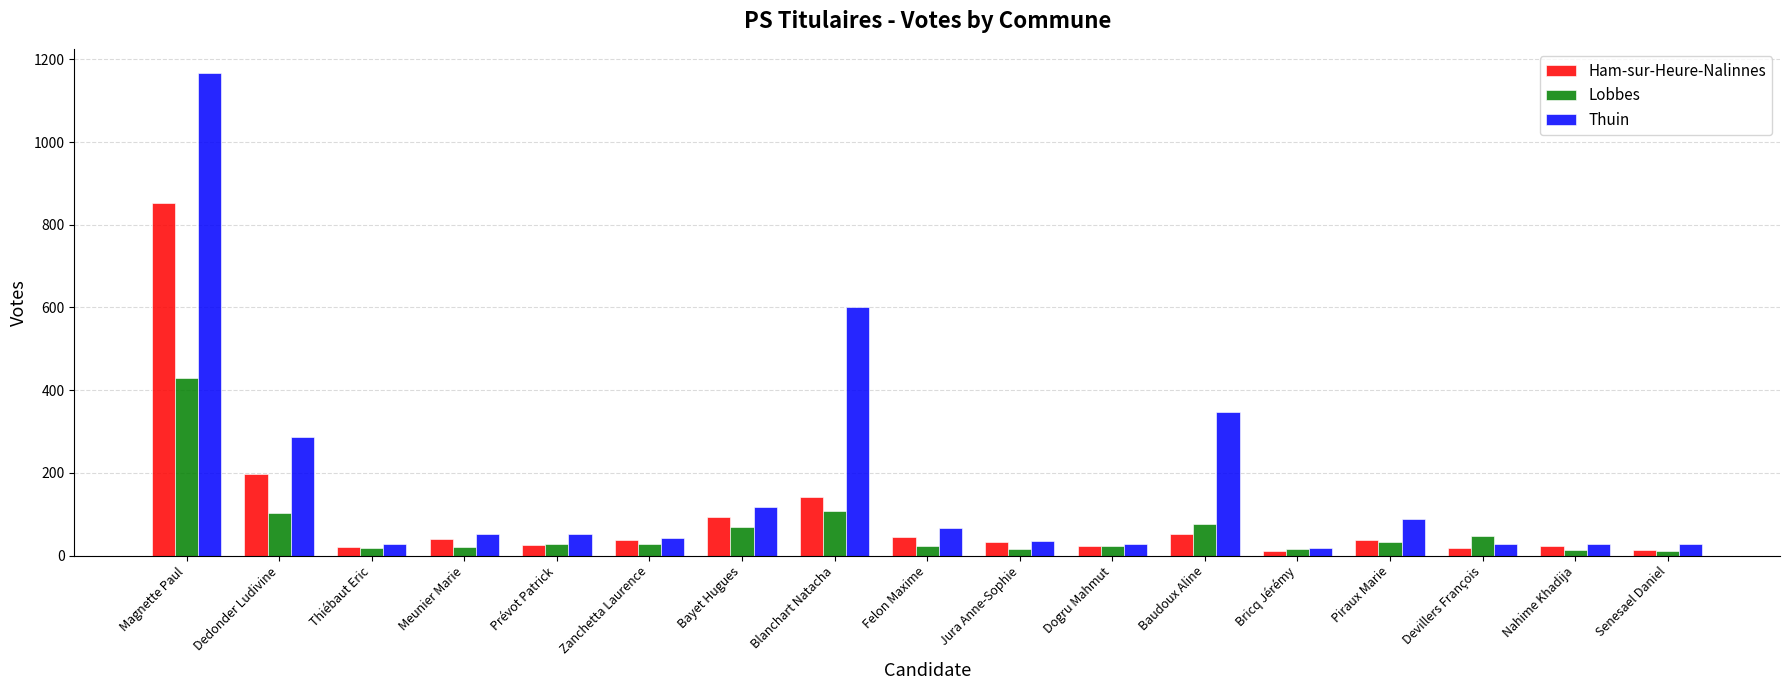

What are all the series names shown in the legend?

Ham-sur-Heure-Nalinnes, Lobbes, Thuin